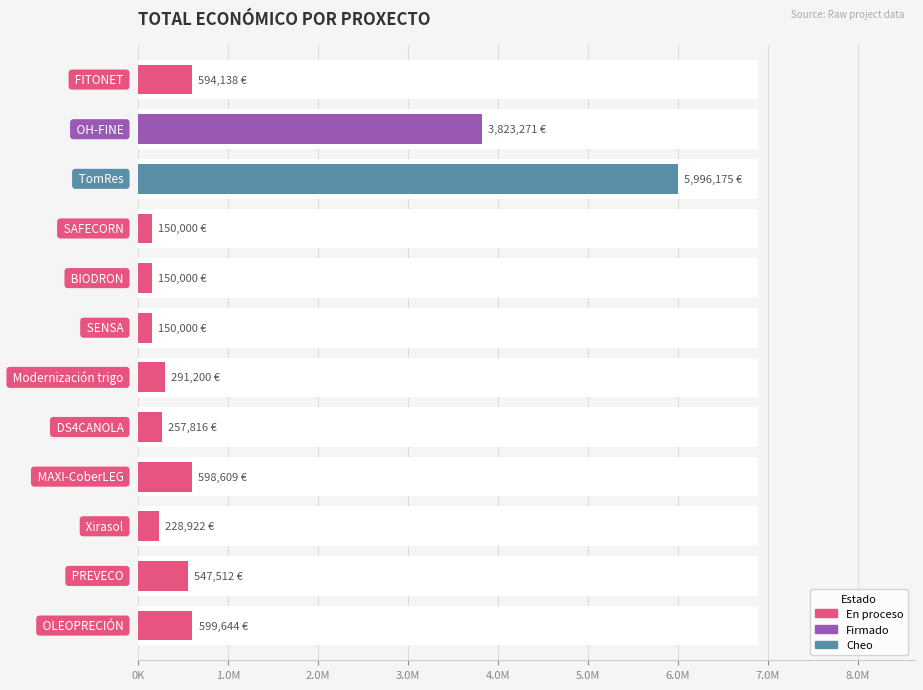

Is it true that the value at FITONET is 830054?

False